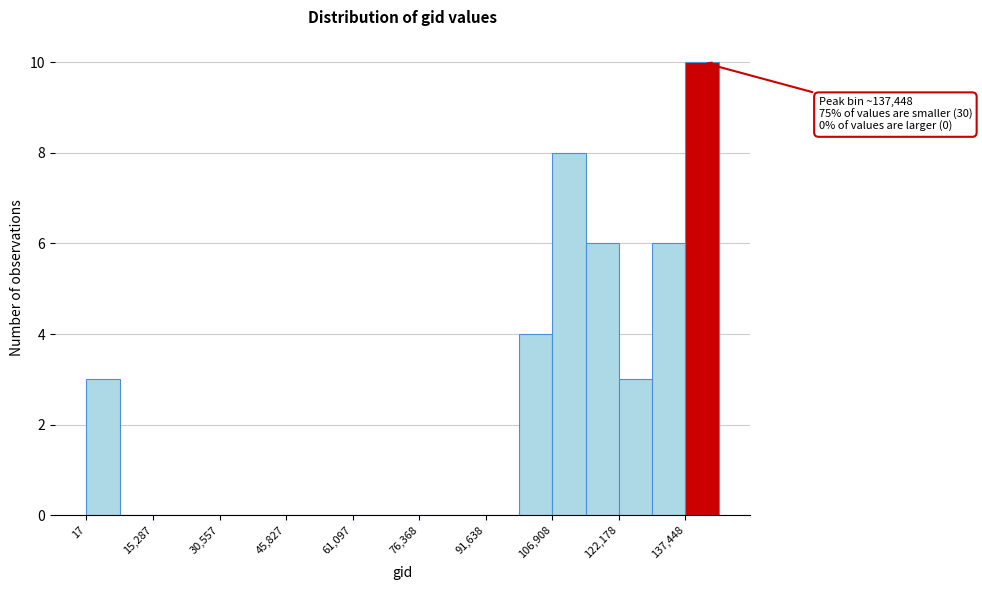

Read against the x-axis, roughly where is the centre of the tallest bar?

142000